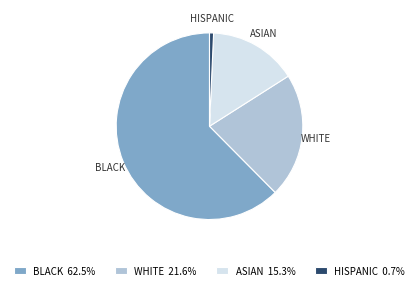

Does any single category account for the majority?

Yes